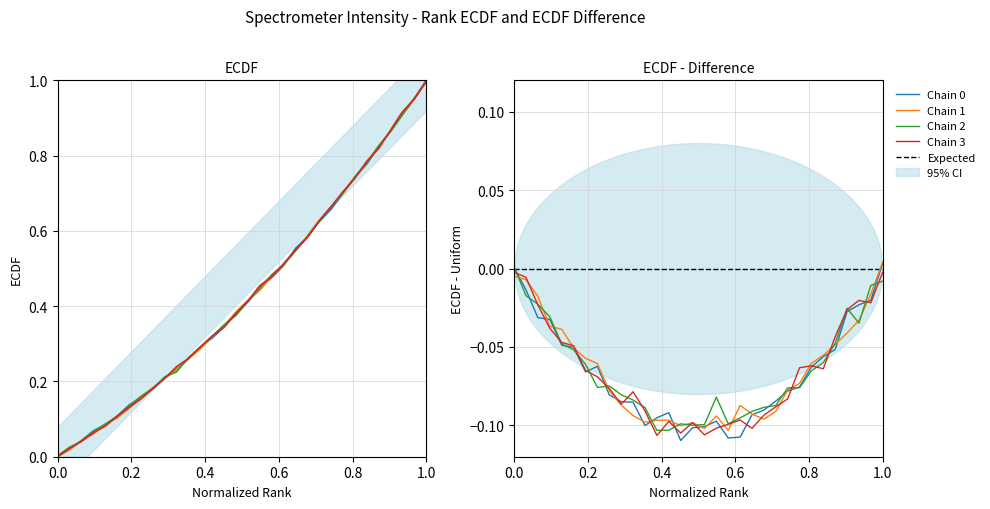

What is the value of the 4th point from the left?

0.1